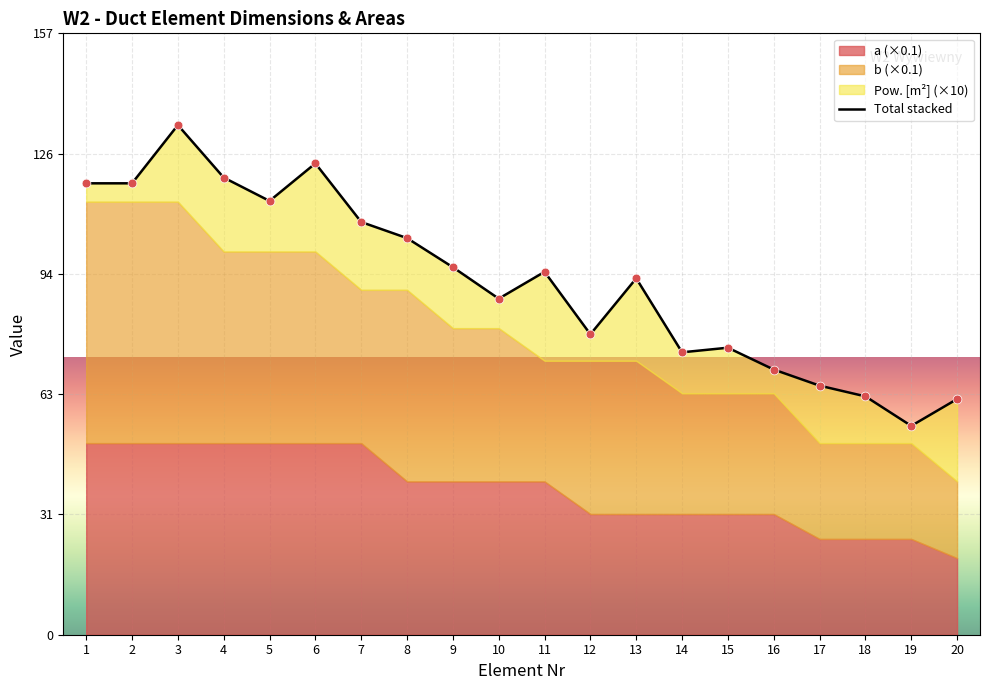

What is the change in value from 2 to 7?

-10.1